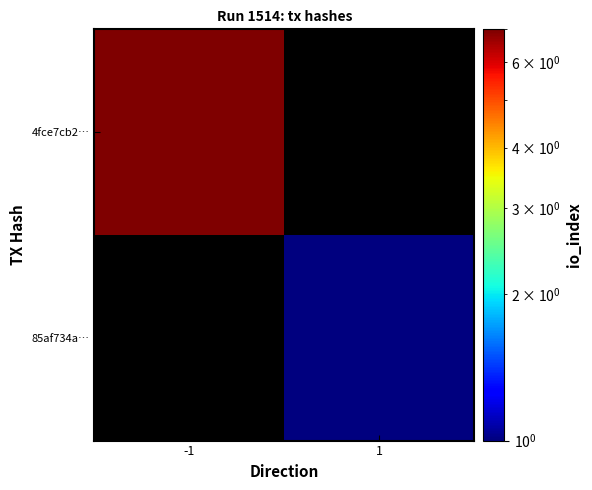

What is the approximate value of 4fce7cb2… at -1?

7.0